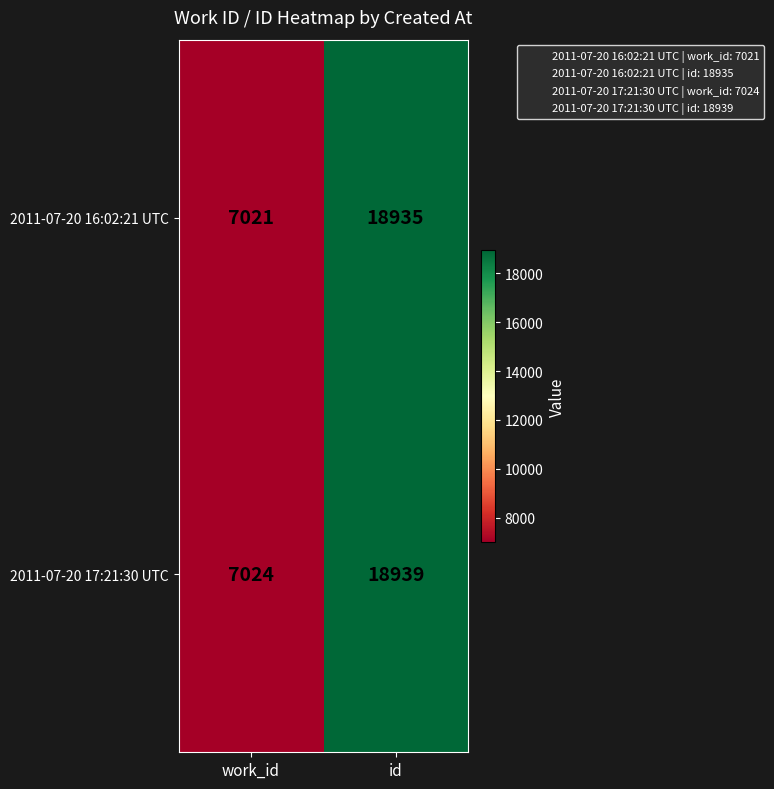

Is it true that 2011-07-20 17:21:30 UTC equals 33969 at id?

False